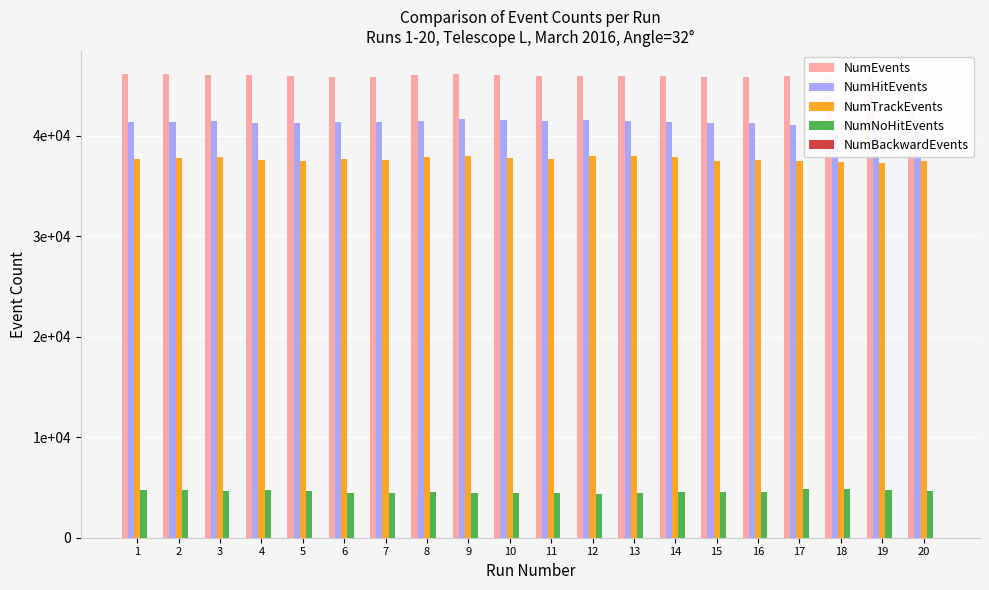

At which label does NumBackwardEvents reach its peak?

12